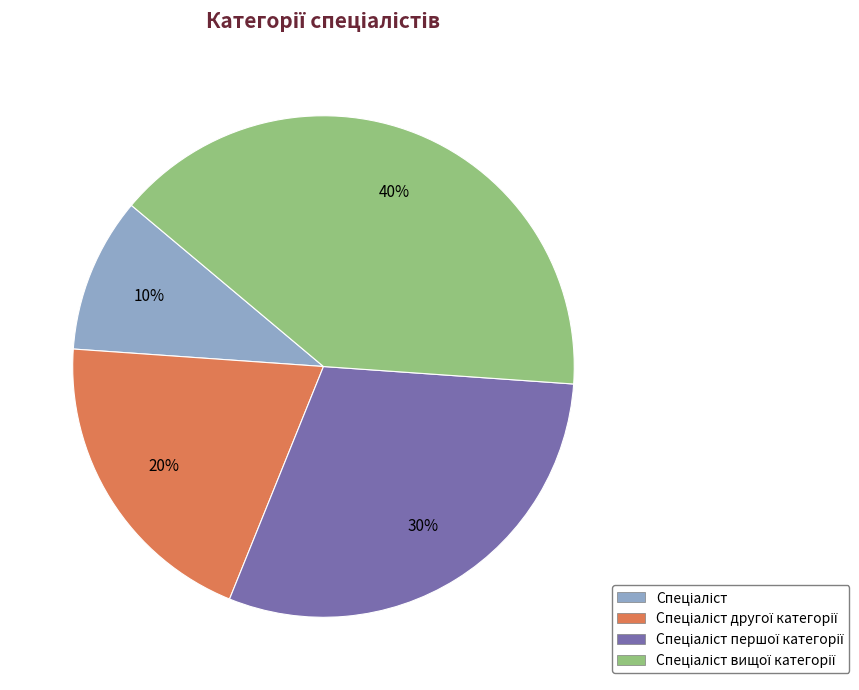

Is there a majority slice in this chart?

No